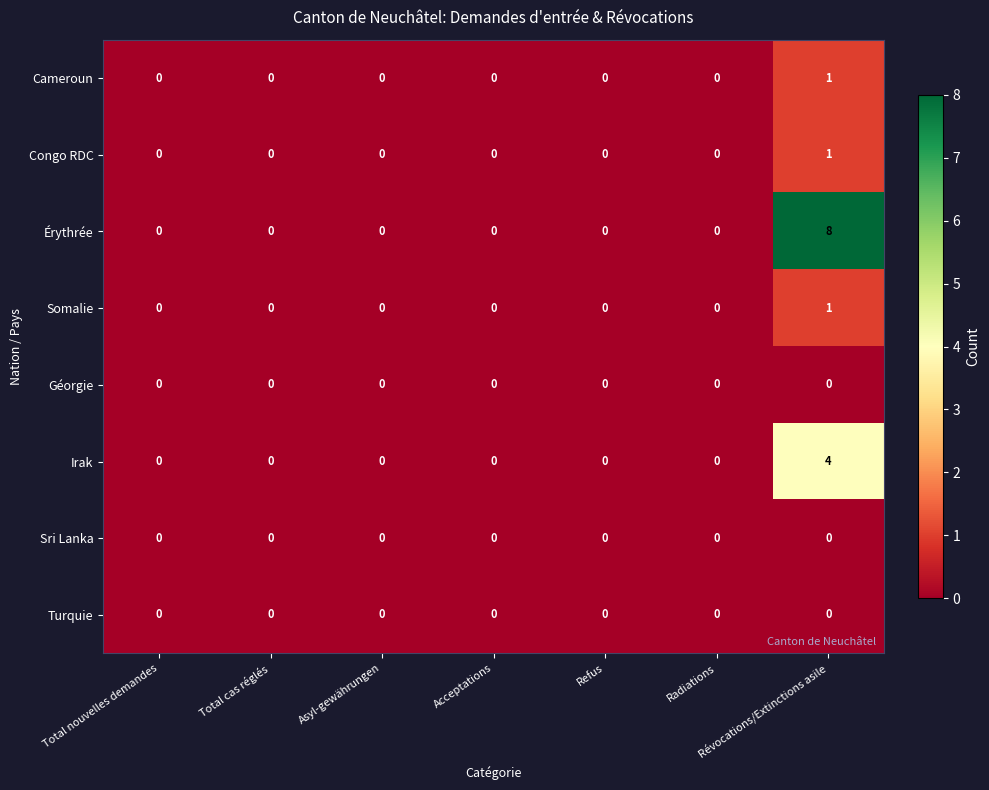

What is the sum of all Irak values?

4